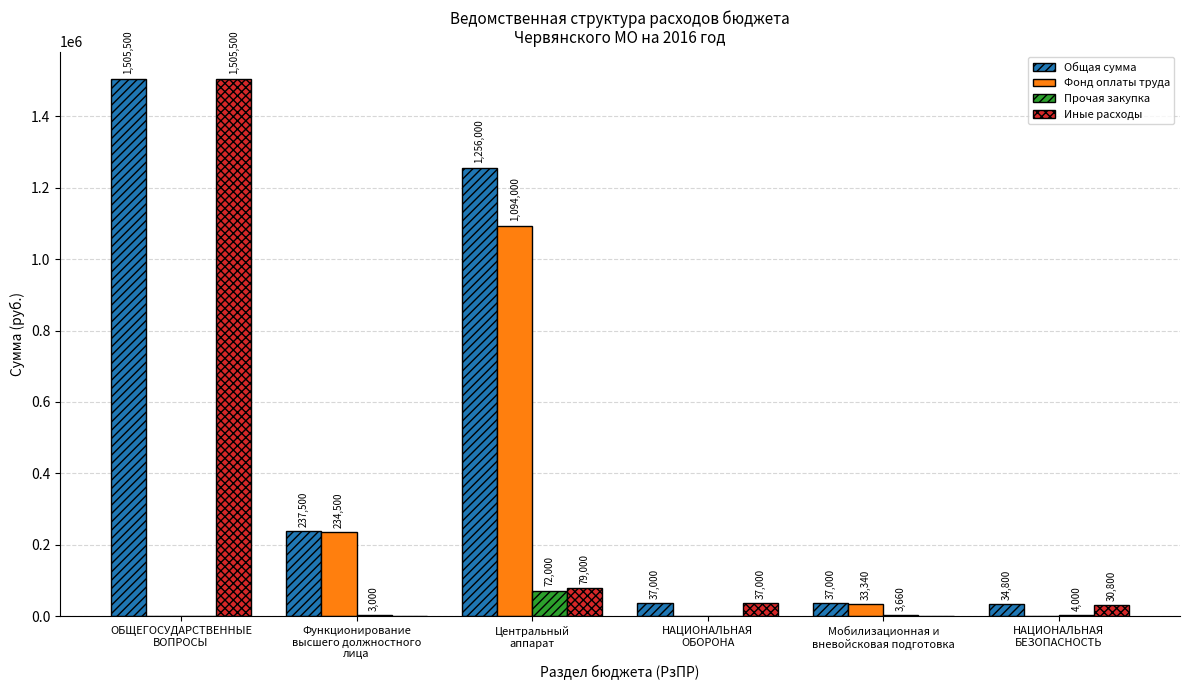

What is the sum of all Иные расходы values?

1652300